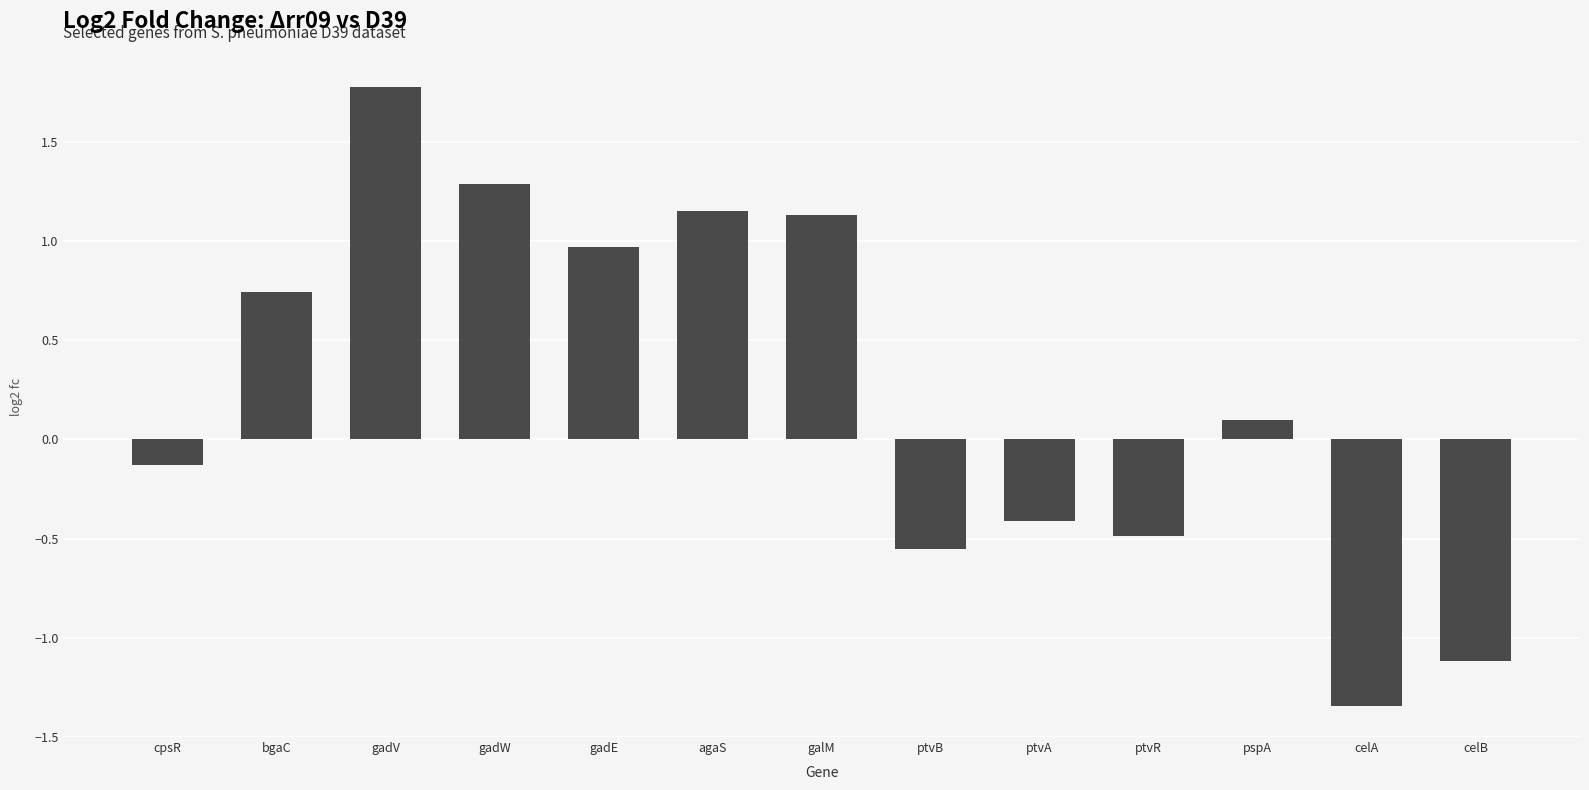

Where does the data first go above 0?

bgaC